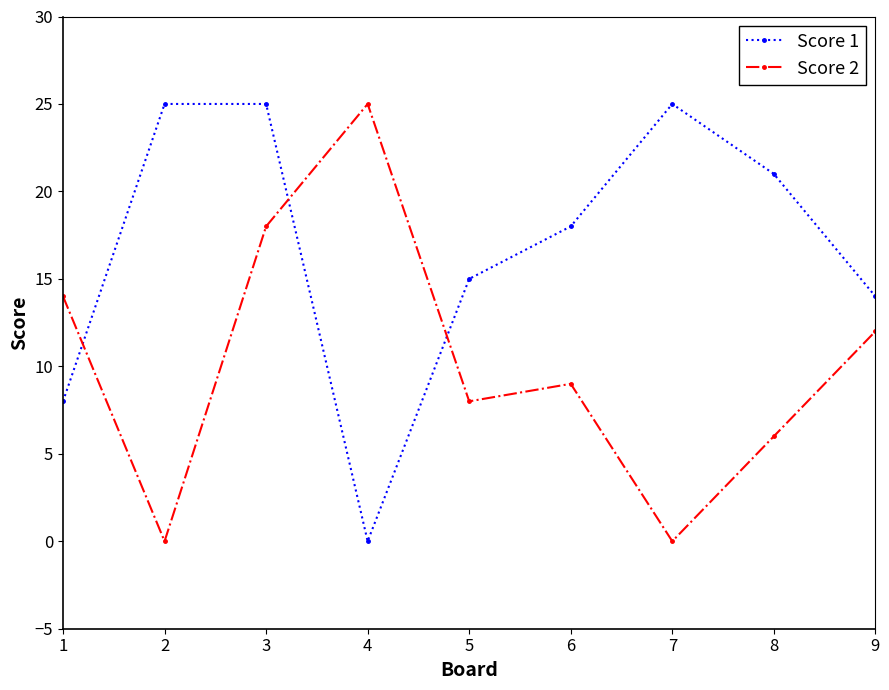

Reading right to left, what are all the values shown in this chart?

Score 1: 9=14	8=21	7=25	6=18	5=15	4=0	3=25	2=25	1=8
Score 2: 9=12	8=6	7=0	6=9	5=8	4=25	3=18	2=0	1=14